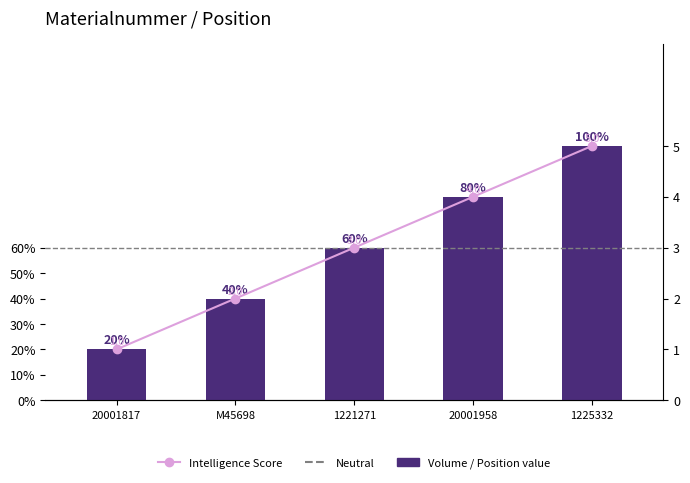

True or false: Intelligence Score has a value of 5.0 at 1225332.

True